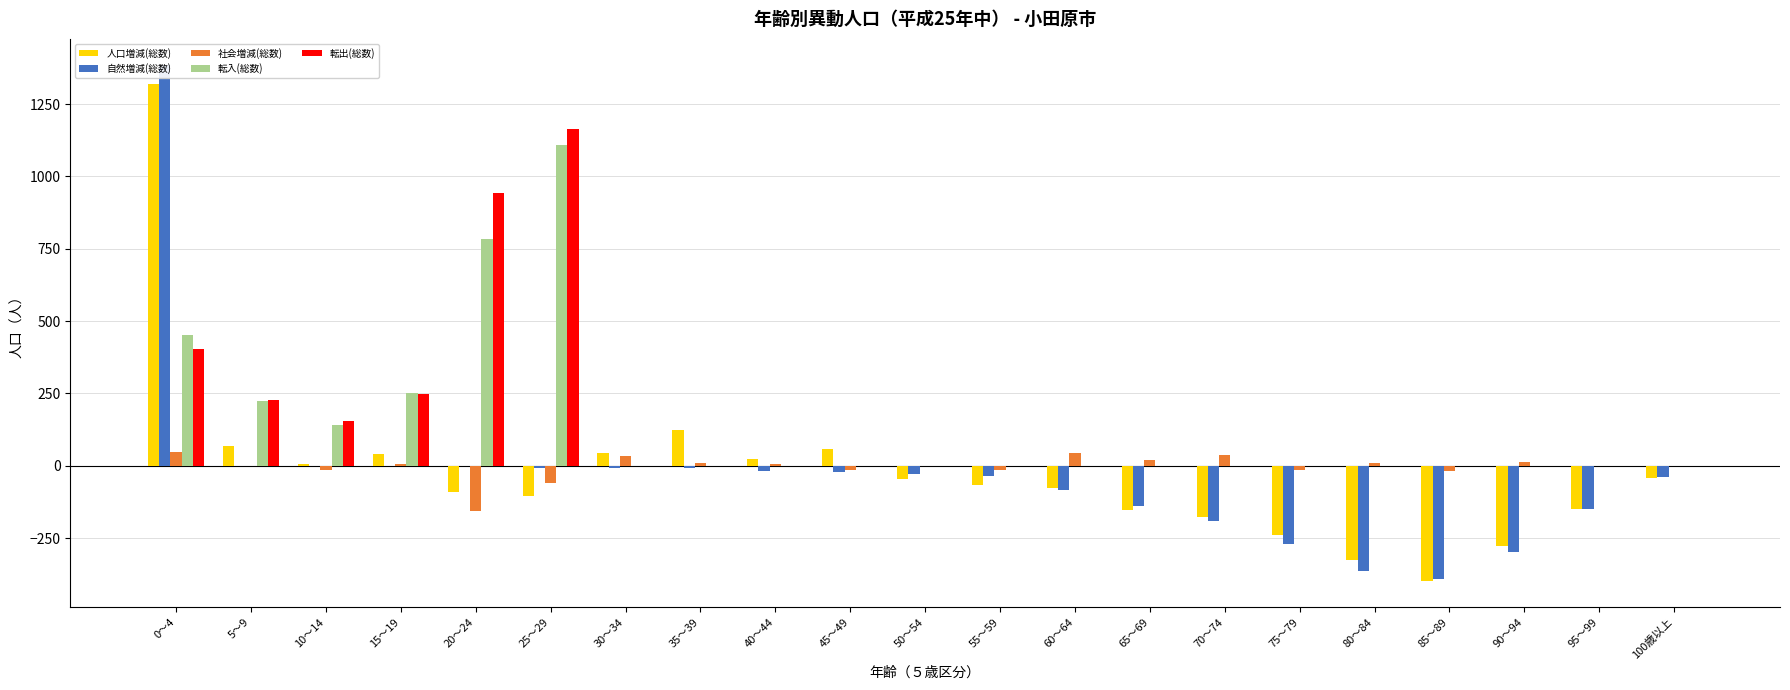

How many bars are there in total?

105